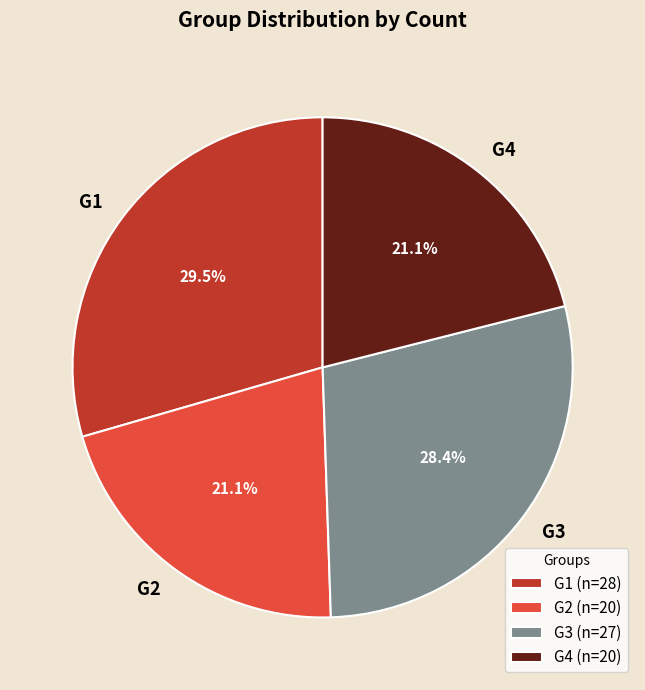

What is the ratio of the value at G2 to the value at G4?

1.0